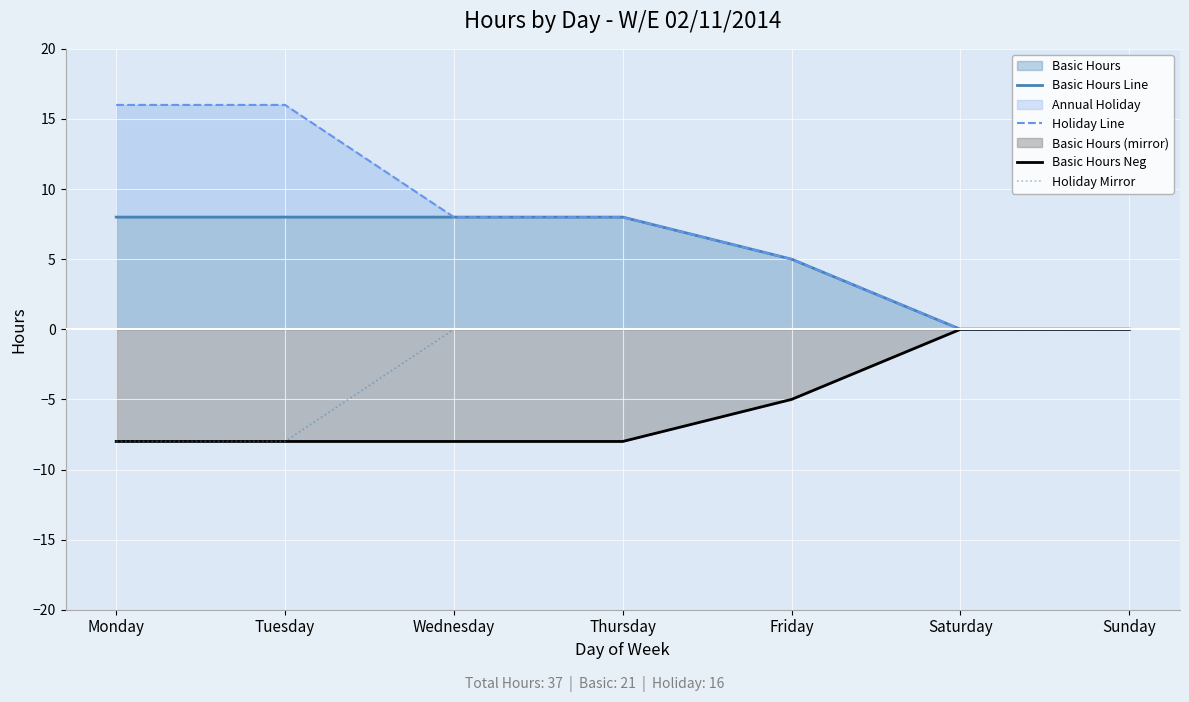

At Monday, list the series in order from largest to smallest.

Holiday Line, Basic Hours Line, Basic Hours Neg, Holiday Mirror